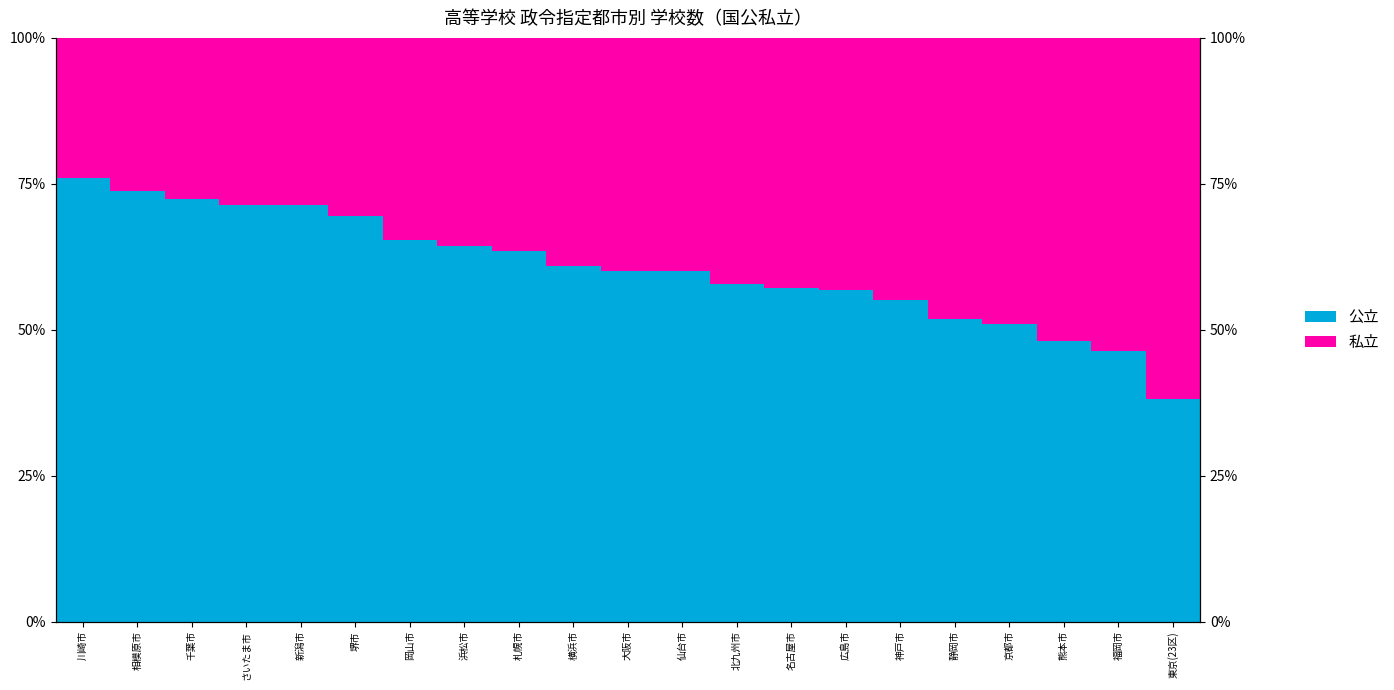

How many values in the 私立 series exceed 40?

9